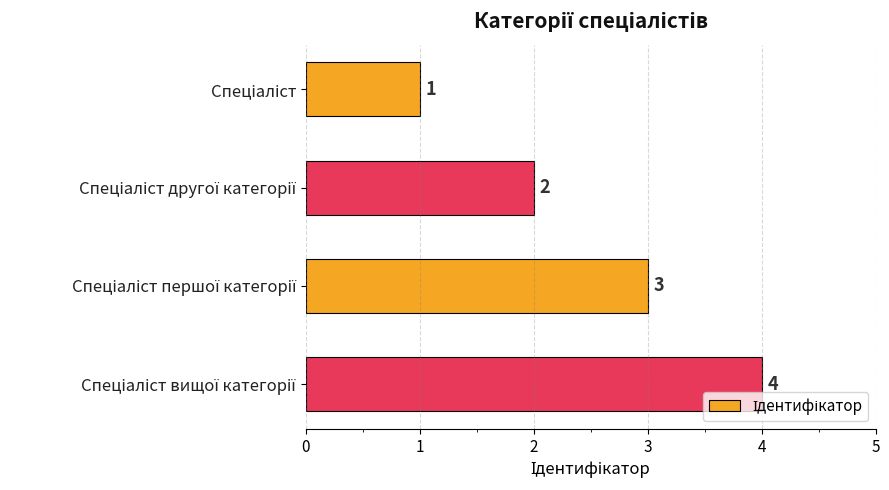

Count the values in the range 2 to 4.

3